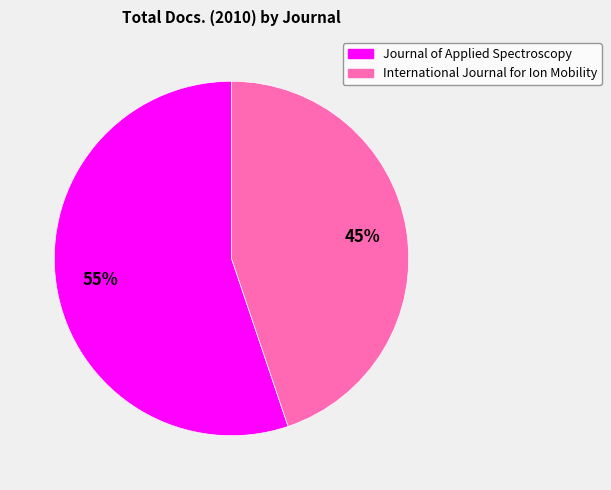

Which has a higher value, International Journal for Ion Mobility or Journal of Applied Spectroscopy?

Journal of Applied Spectroscopy